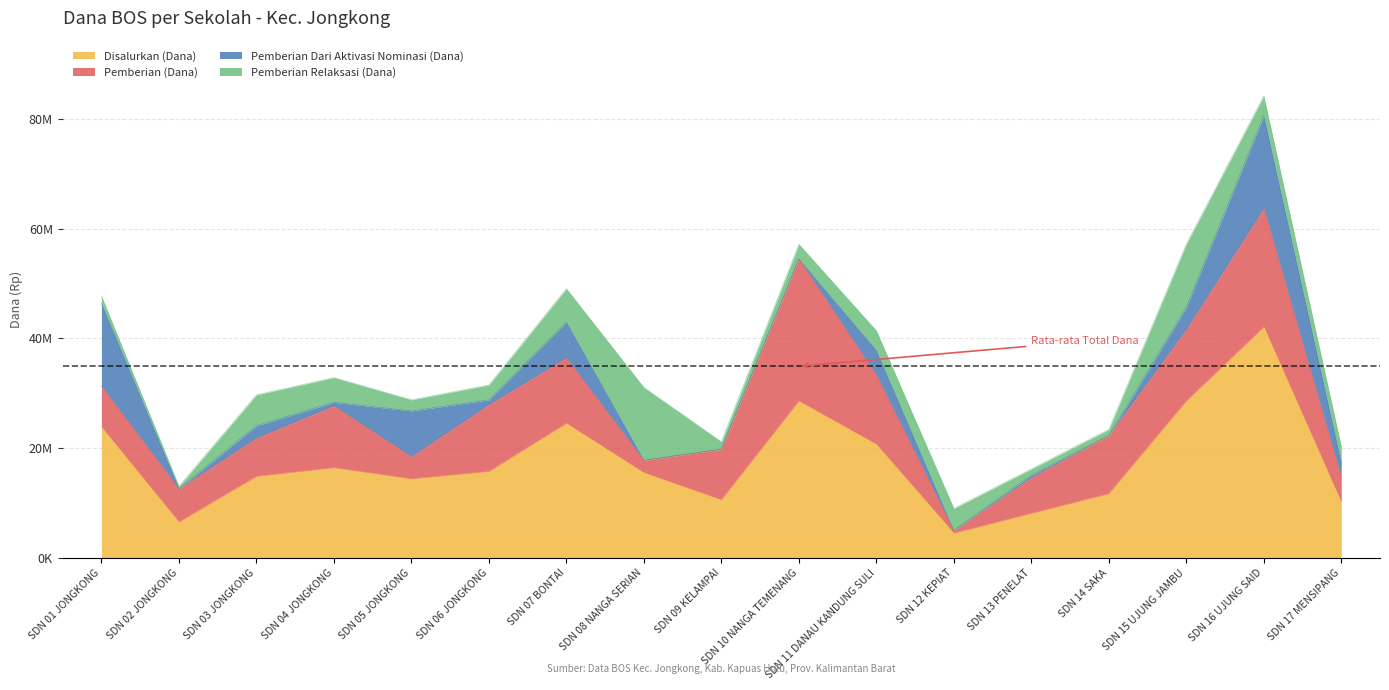

What position from the left is SD NEGERI 10 NANGA TEMENANG?

10